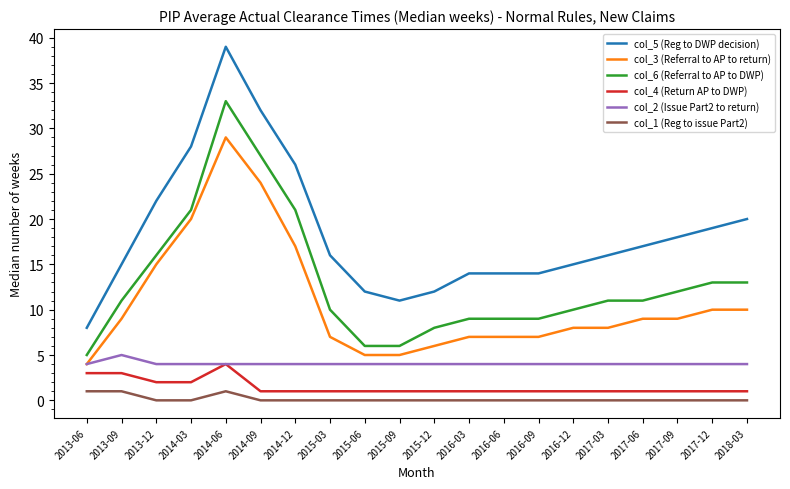

What position from the right is 2015-06?

12